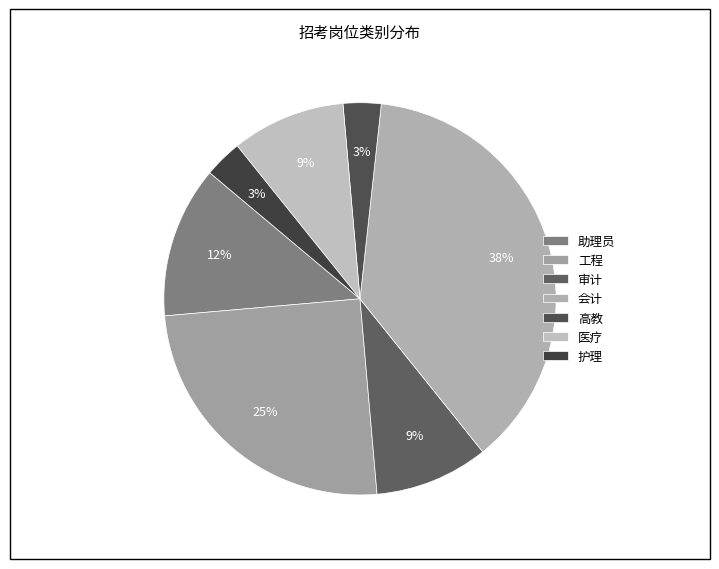

Which category has the biggest portion of the pie?

会计